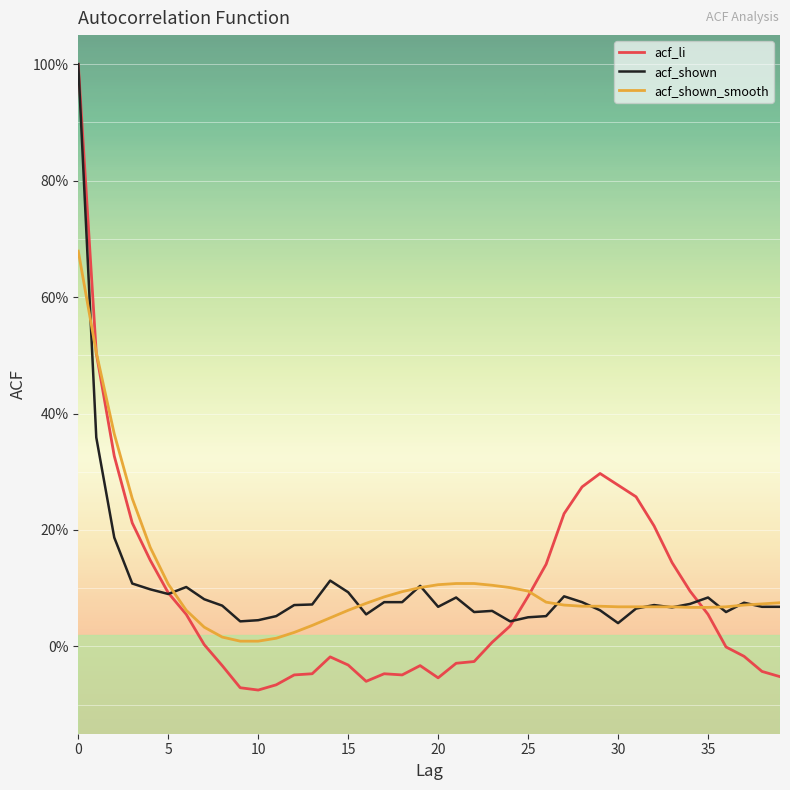

What are all the series names shown in the legend?

acf_li, acf_shown, acf_shown_smooth